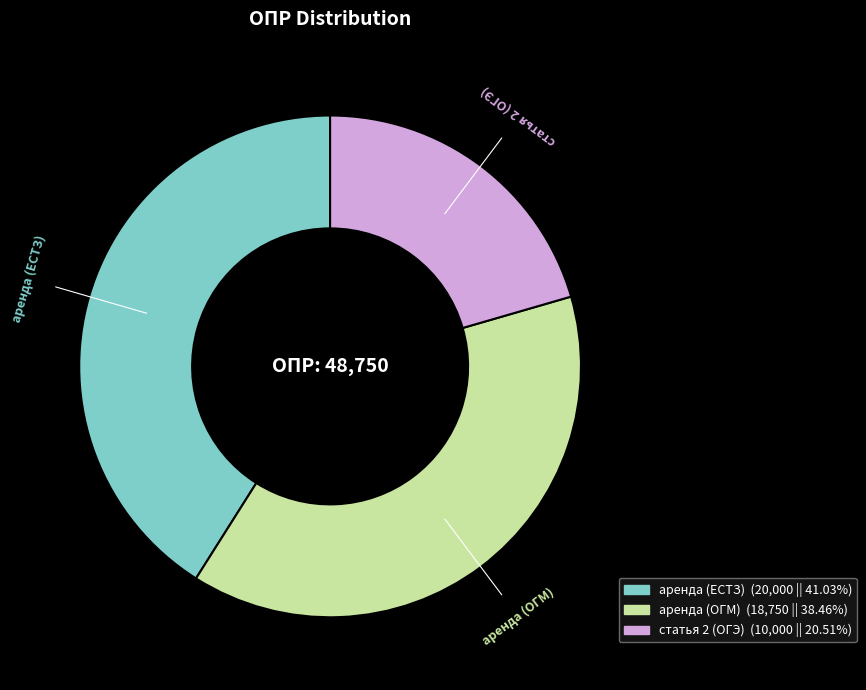

What is the ratio of the value at аренда (ОГМ) to the value at статья 2 (ОГЭ)?

1.9